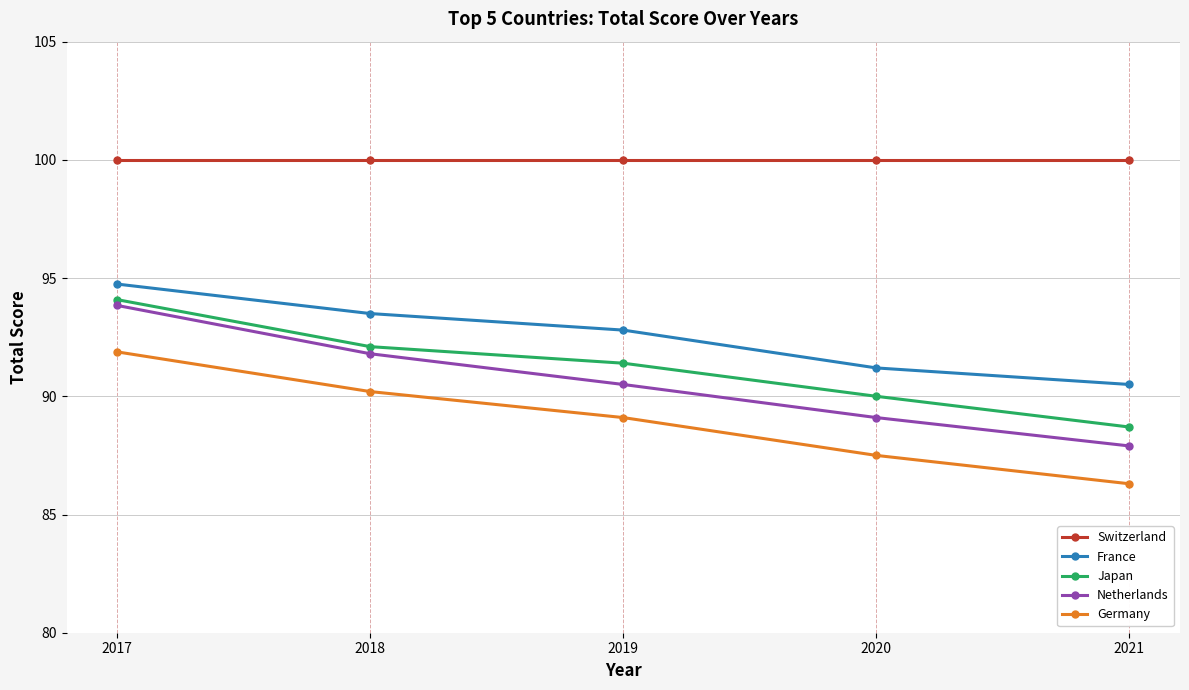

What is the difference between the highest and lowest values at 2018?

9.8